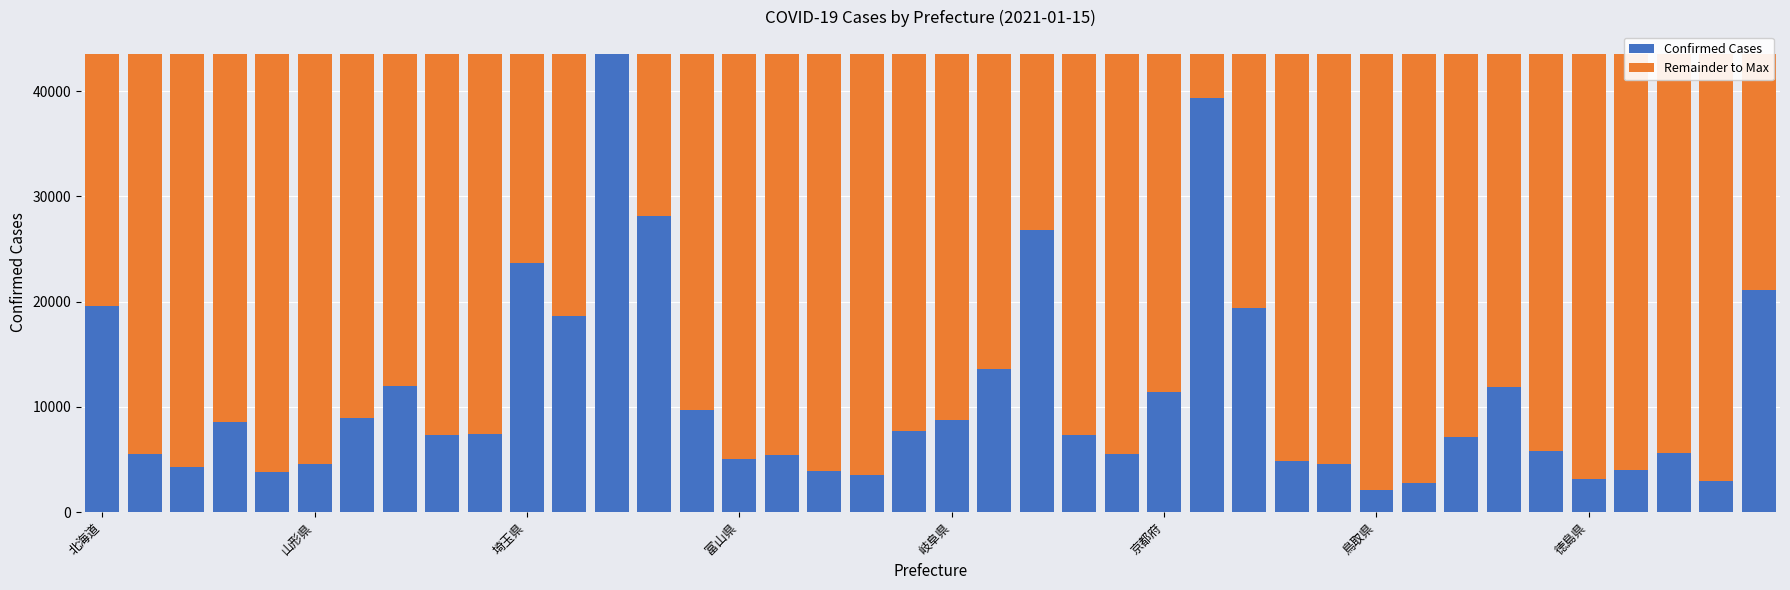

What is the sum of all Confirmed Cases values?

439350